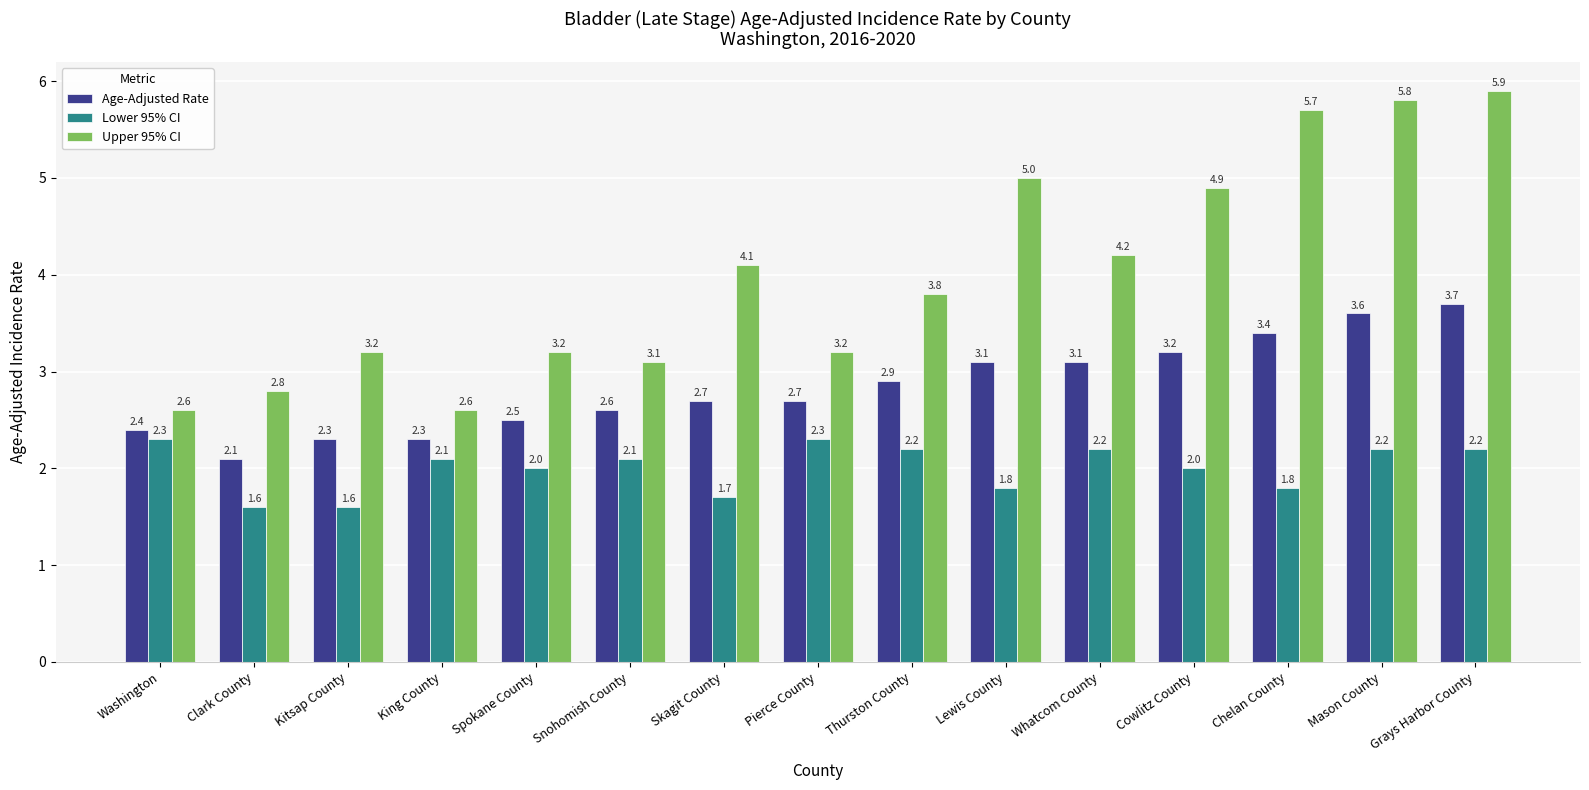

Read the Upper 95% CI value at Snohomish County.

3.1